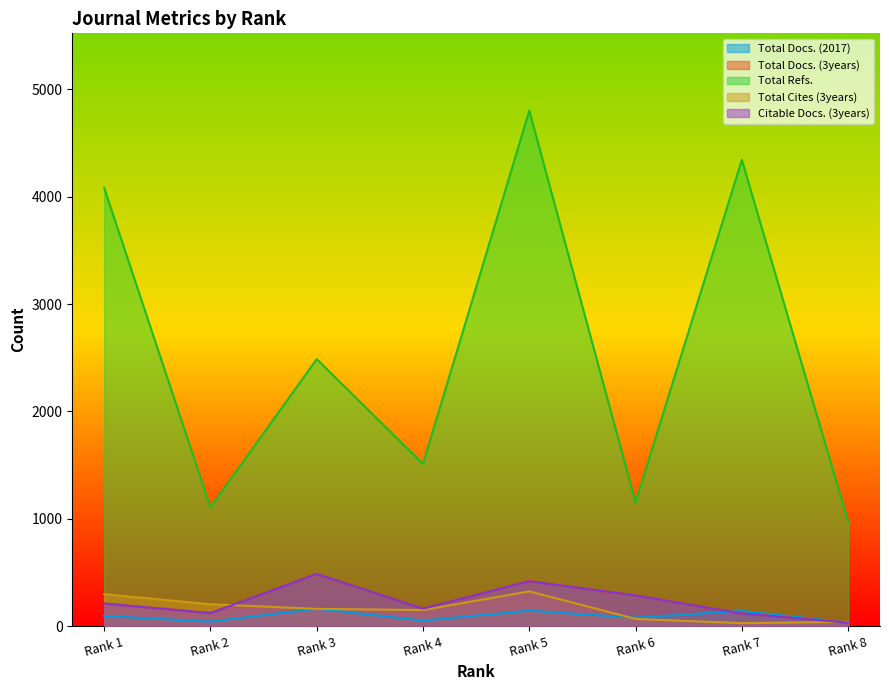

How many data points does each series have?

8